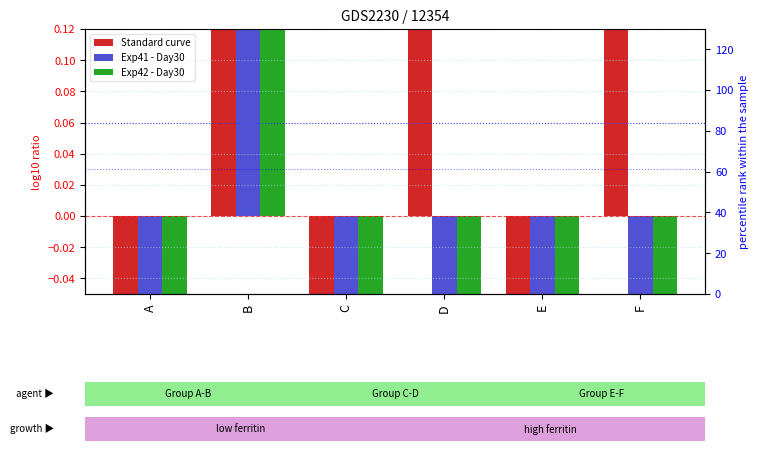

Is the value of Exp41 - Day30 at A greater than the value of Standard curve at B?

No